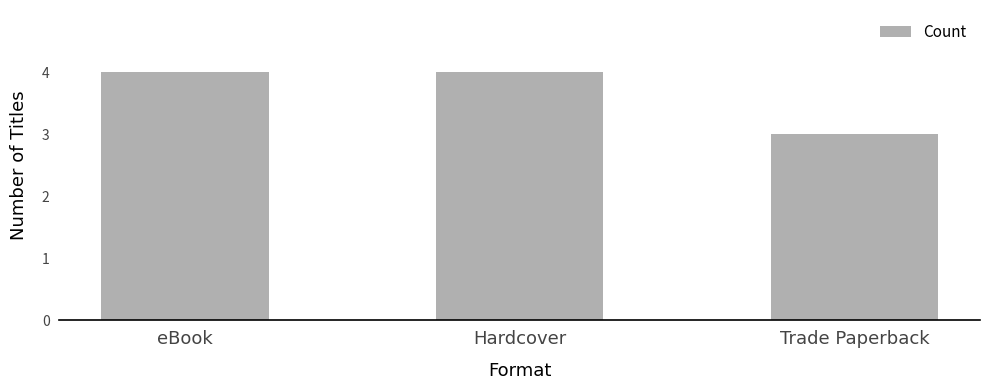

What is the ratio of the value at Hardcover to the value at eBook?

1.0